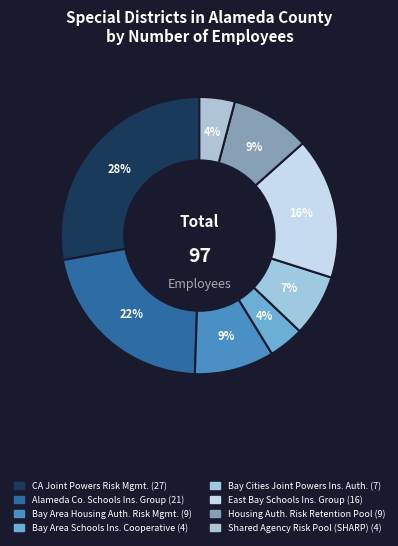

Count the number of slices in the pie.

8